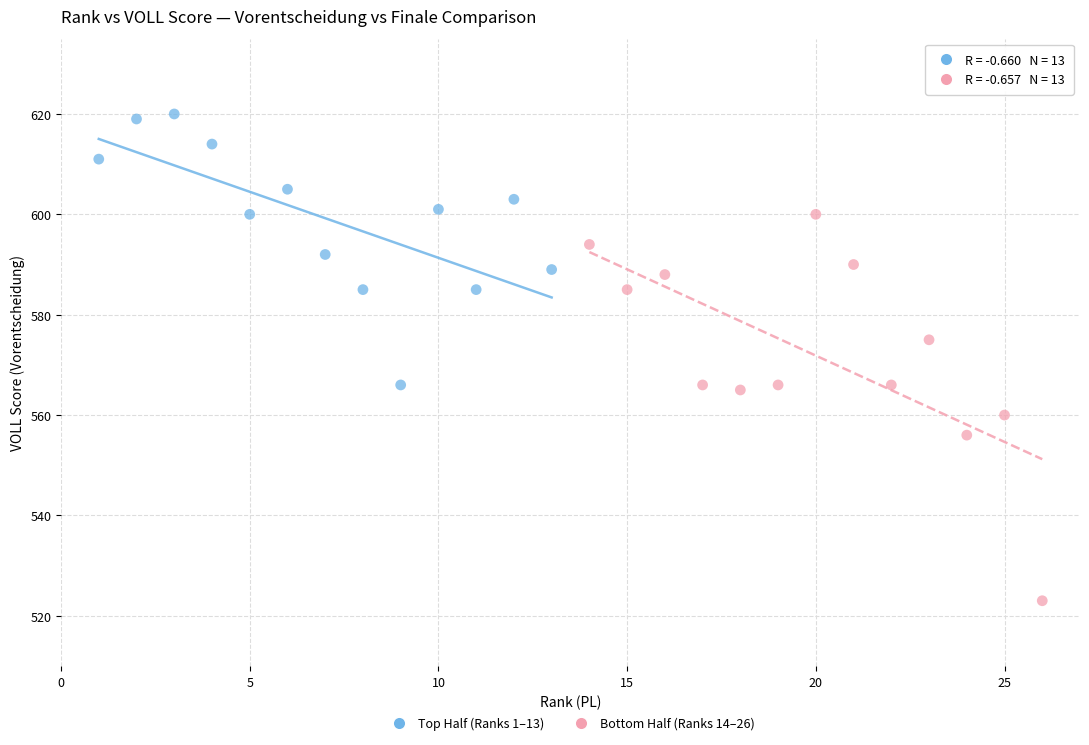

Which series reaches the minimum Y coordinate?

Bottom Half (Ranks 14–26)